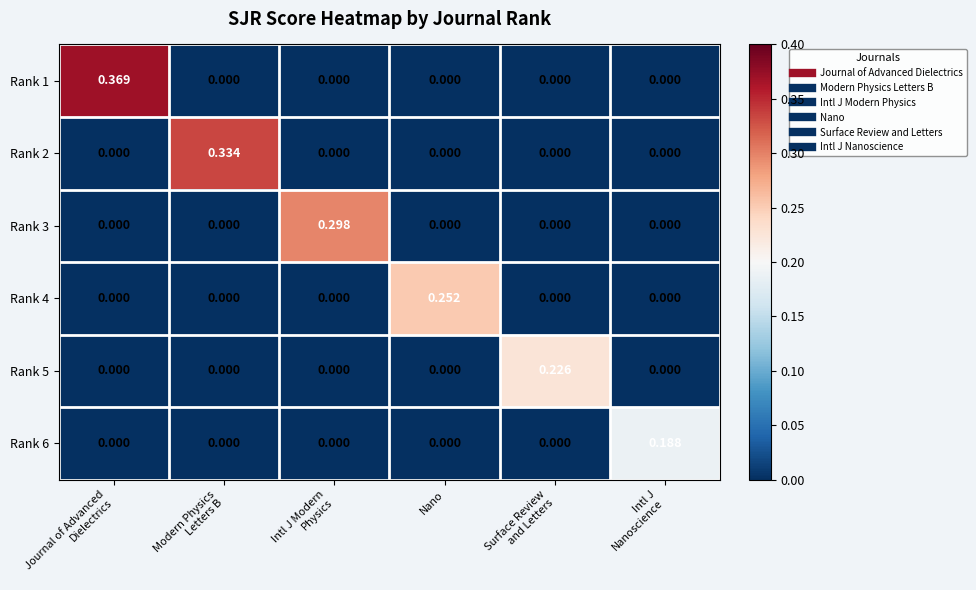

Which category has the highest value in the Rank 4 series?

Nano